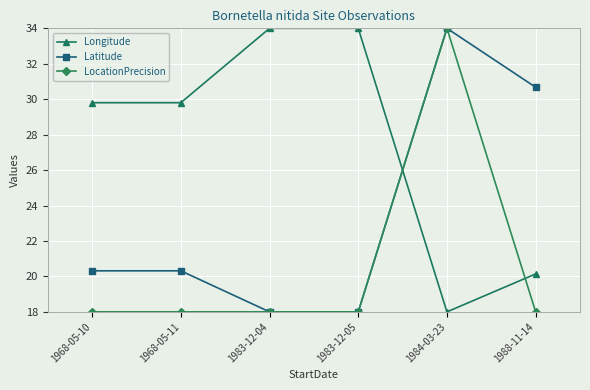

How many categories are shown in the chart?

6